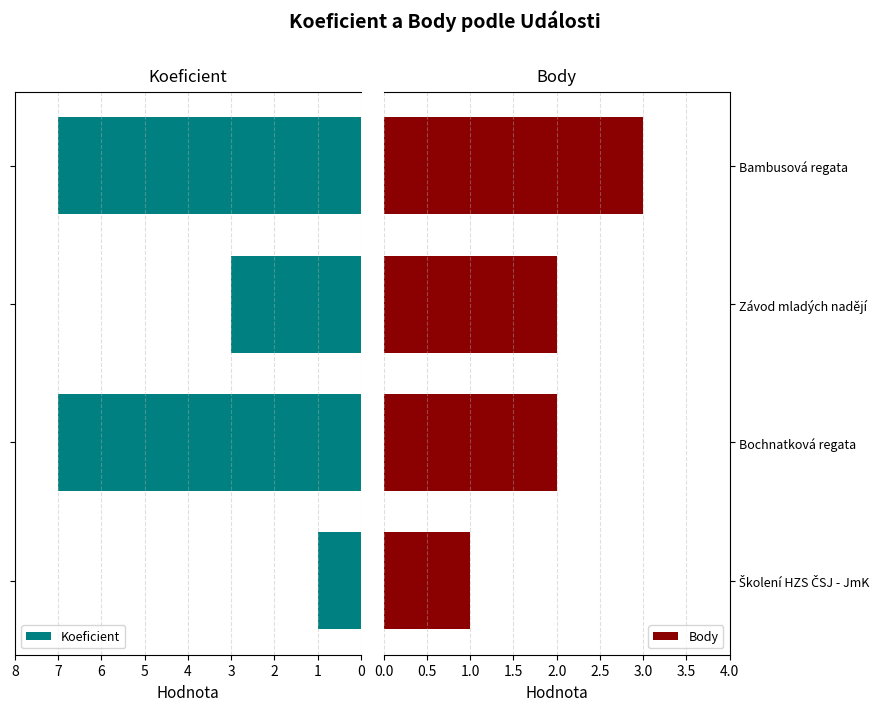

Is it true that Body equals 1 at Bochnatková regata?

False